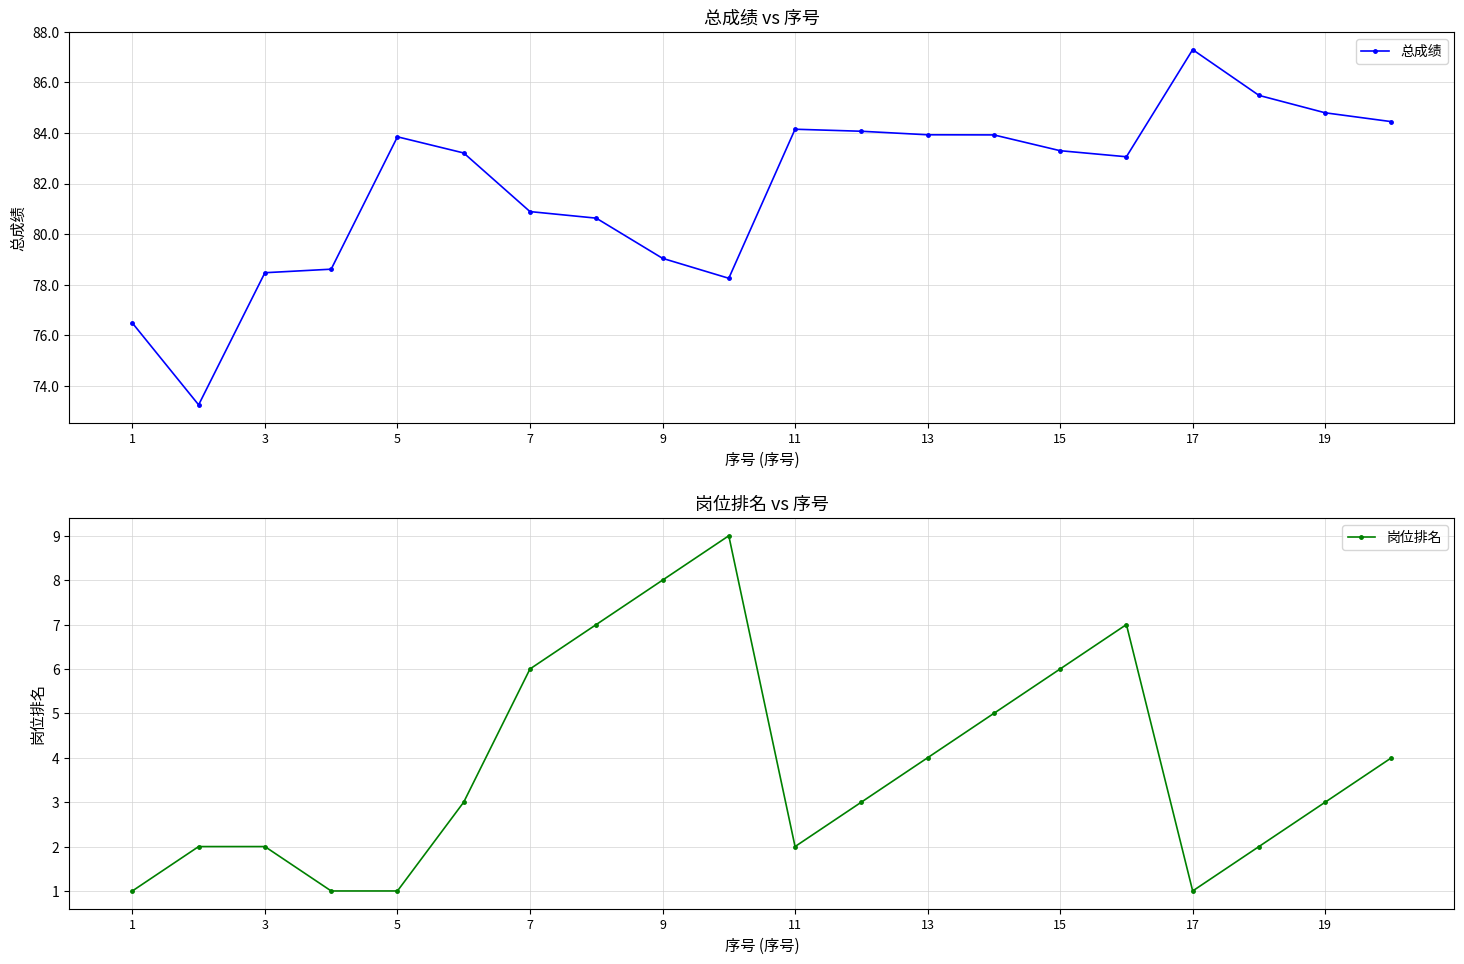

True or false: 总成绩 has a value of 83.3 at 15.

True